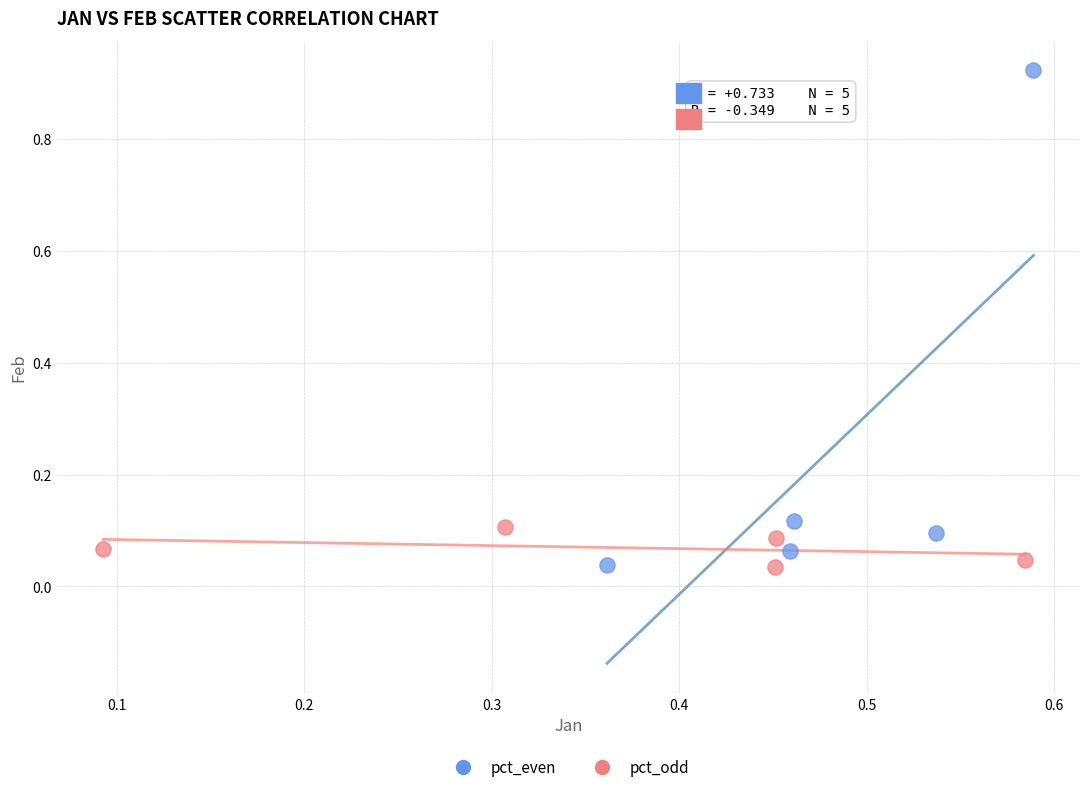

What are all the series names shown in the legend?

pct_even, pct_odd